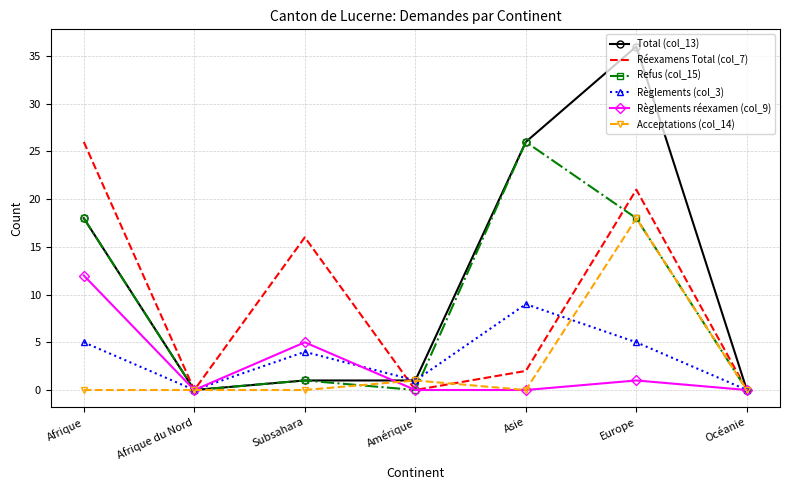

What are all the series names shown in the legend?

Total (col_13), Réexamens Total (col_7), Refus (col_15), Règlements (col_3), Règlements réexamen (col_9), Acceptations (col_14)